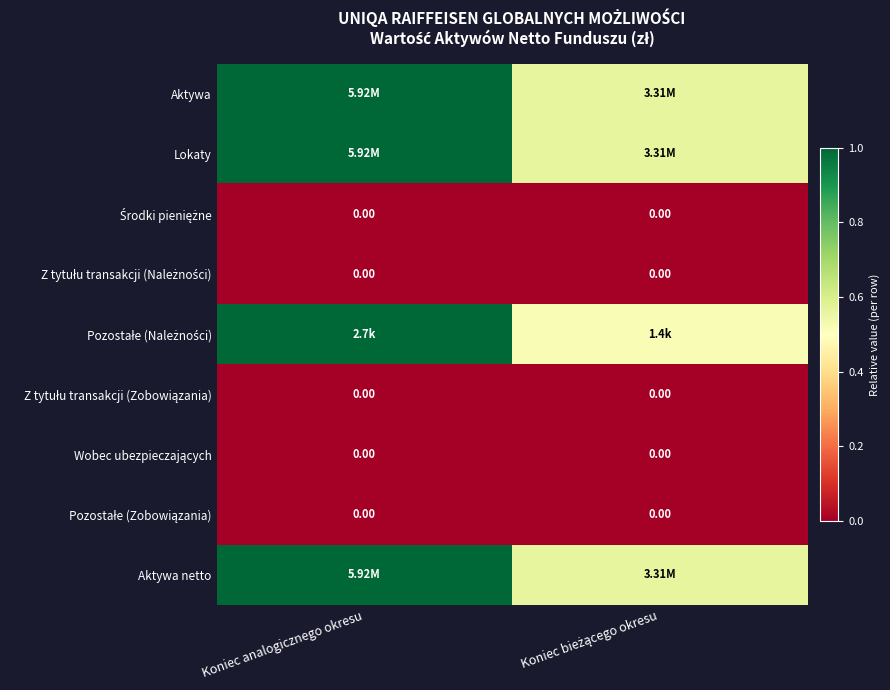

Count the number of categories in the chart.

2